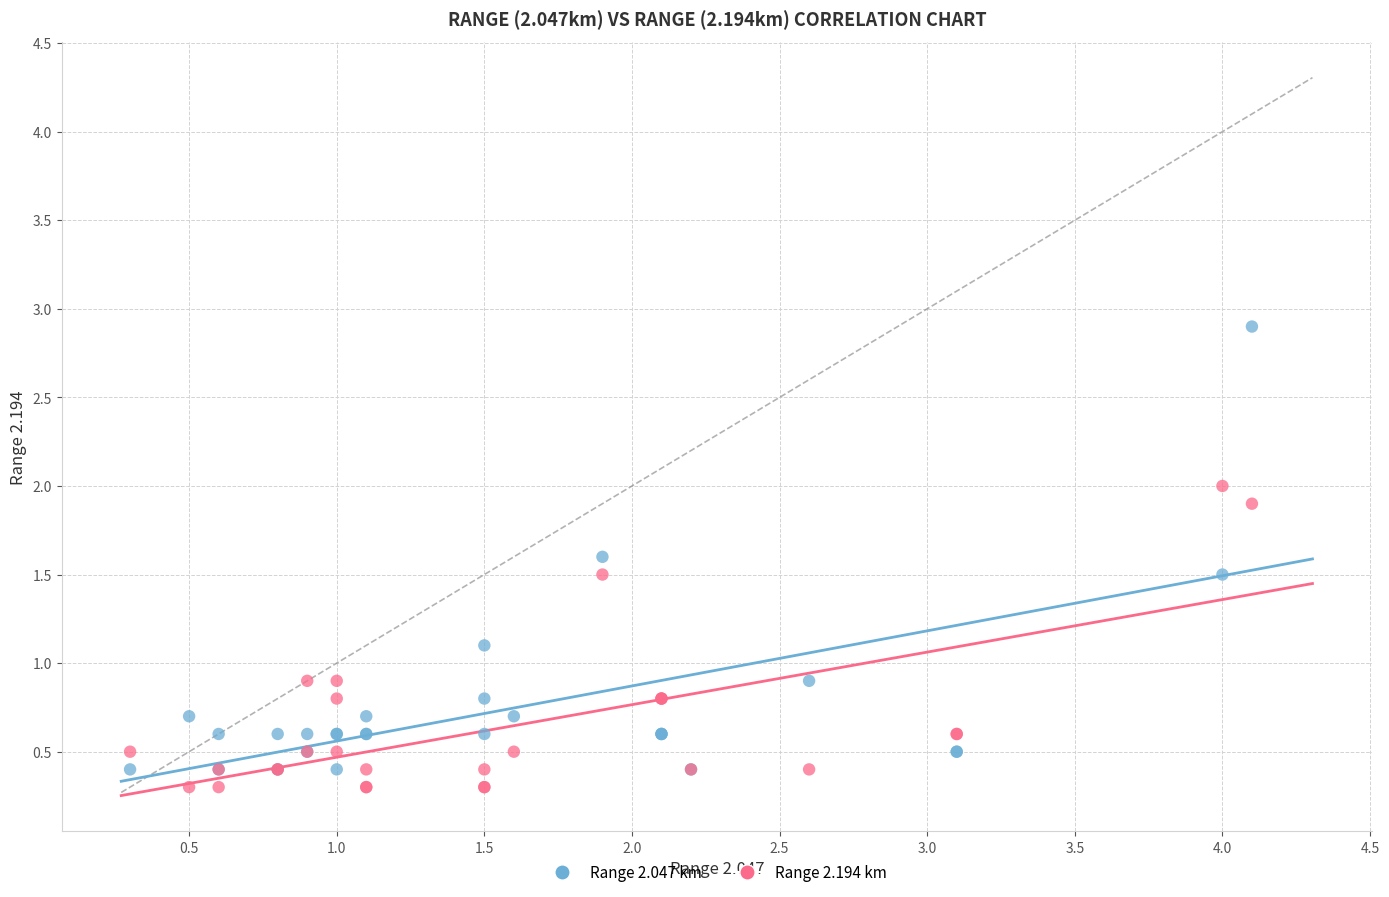

What are all the series names shown in the legend?

Range 2.047 km, Range 2.194 km